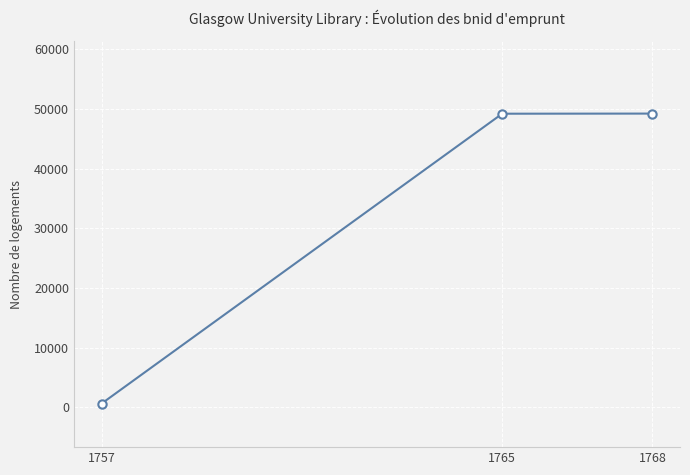

Which has a higher value, 1757 or 1768?

1768